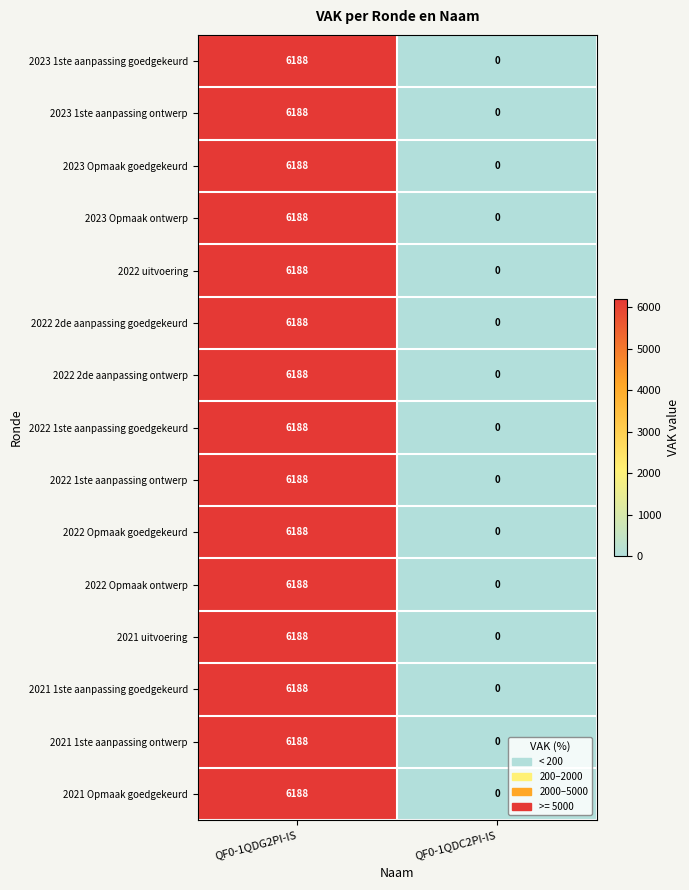

True or false: 2022 Opmaak goedgekeurd has a value of 6188 at QF0-1QDG2PI-IS.

True